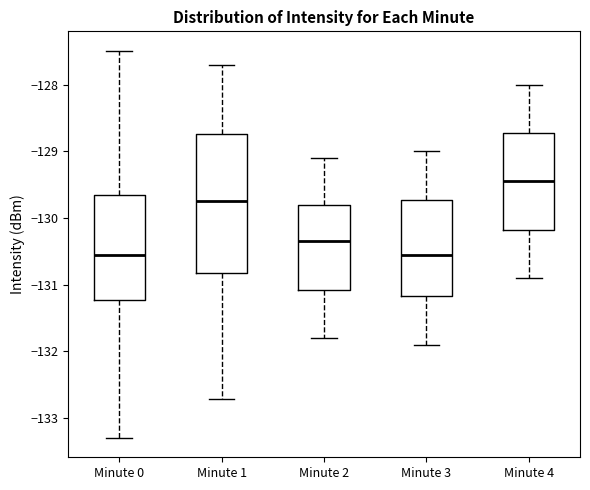

Reading left to right, read every box against the y-axis: the position of its median line, the range the box covers, and the ends of its whiskers. The values are not printed on the chart, so give them approximately, as read against the axis.

Minute 0: median -130.6, box -131.2 to -129.7, whiskers -133.3 to -127.5
Minute 1: median -129.7, box -130.8 to -128.7, whiskers -132.7 to -127.7
Minute 2: median -130.3, box -131.1 to -129.8, whiskers -131.8 to -129.1
Minute 3: median -130.5, box -131.2 to -129.7, whiskers -131.9 to -129.0
Minute 4: median -129.4, box -130.2 to -128.7, whiskers -130.9 to -128.0